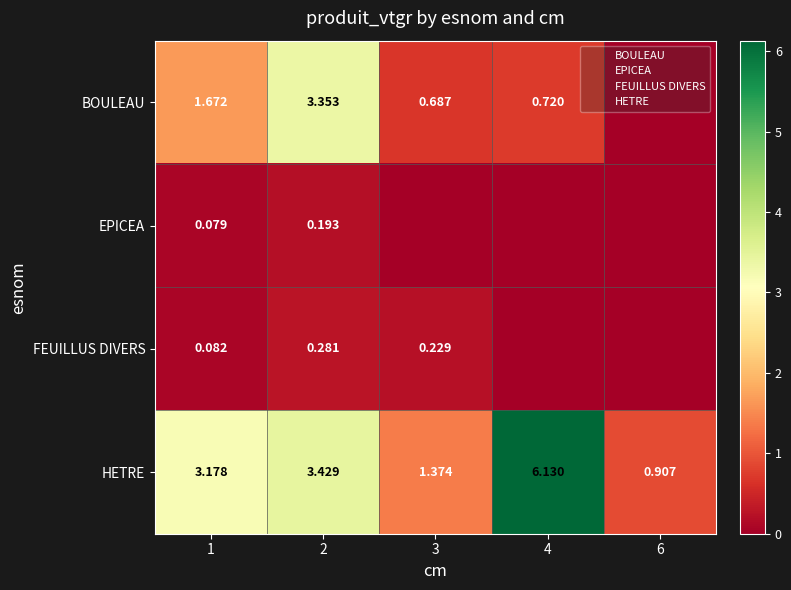

Rank the categories by HETRE value from lowest to highest.

6, 3, 1, 2, 4